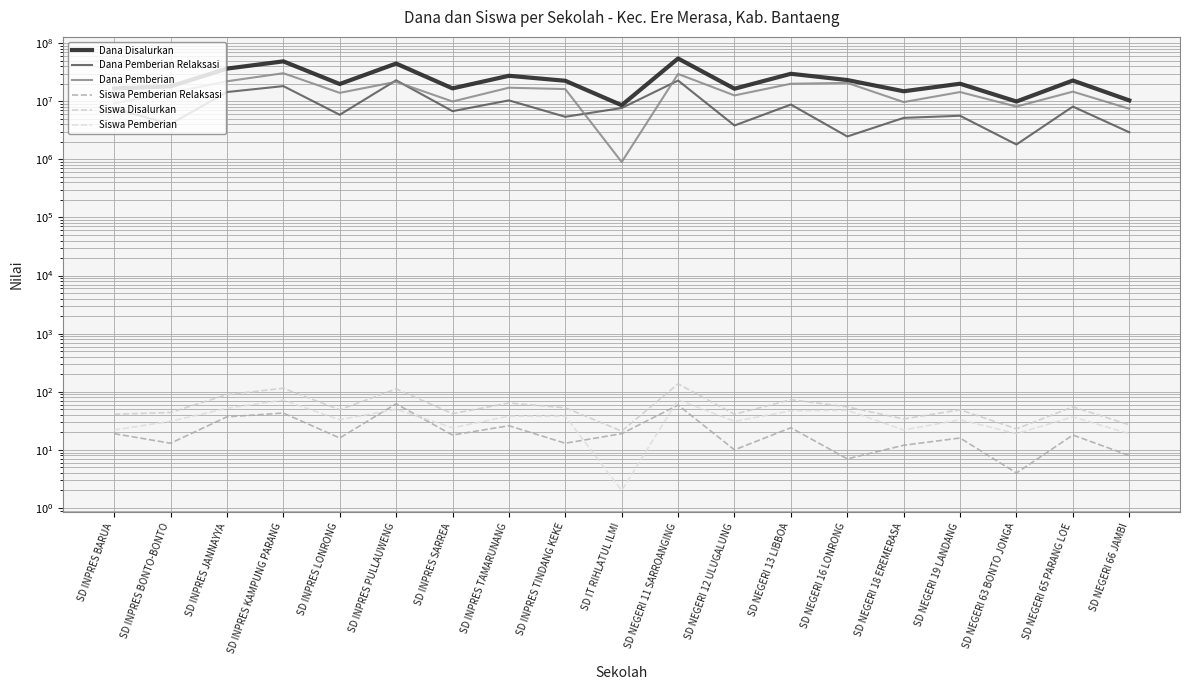

True or false: Dana Pemberian and Dana Disalurkan cross at least once.

False